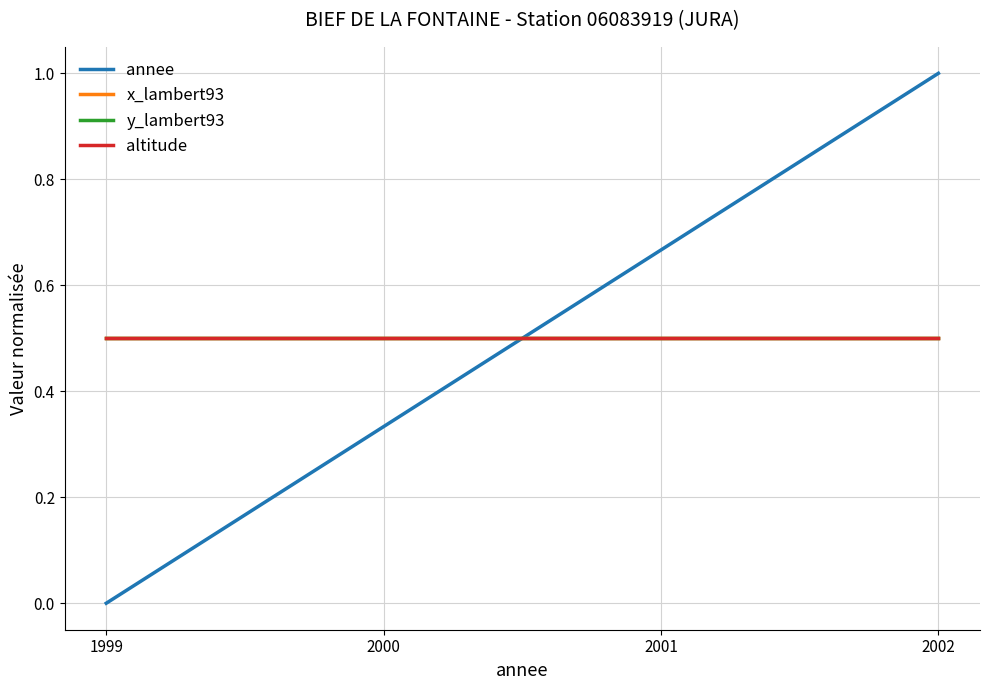

Is this an area chart (filled region under the line)?

No